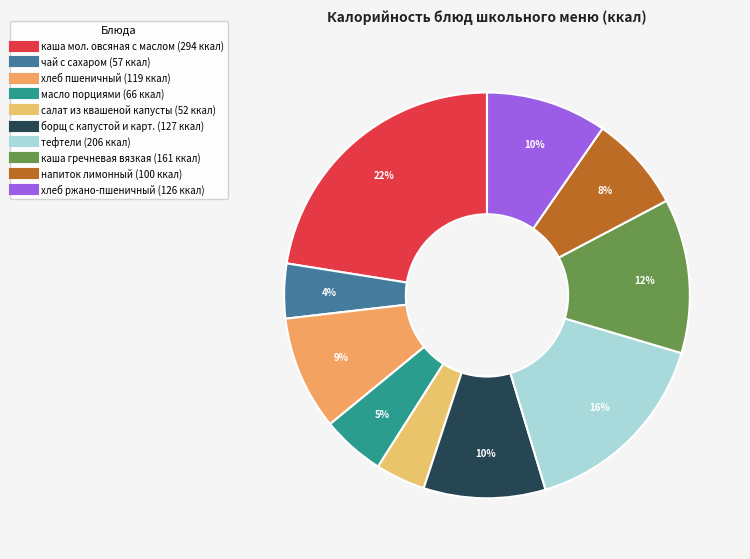

To the nearest percent, what is the difference between the хлеб пшеничный and масло порциями slice percentages?

4%